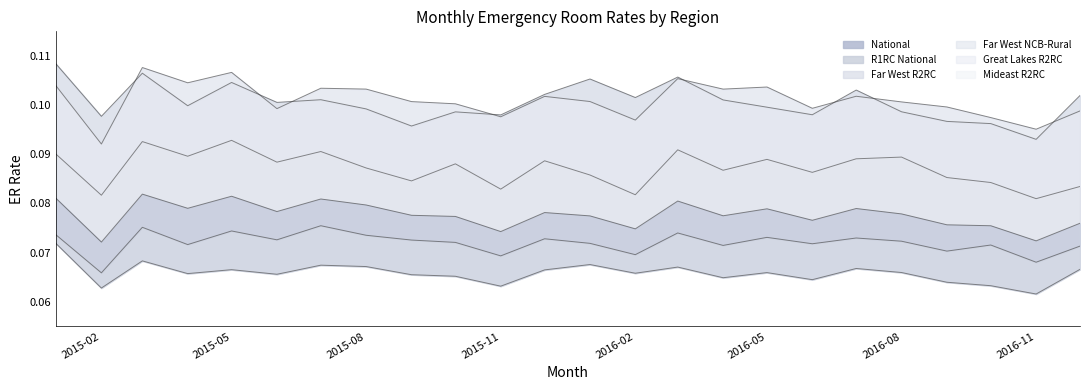

What are all the series names shown in the legend?

National, R1RC National, Far West R2RC, Far West NCB-Rural, Great Lakes R2RC, Mideast R2RC